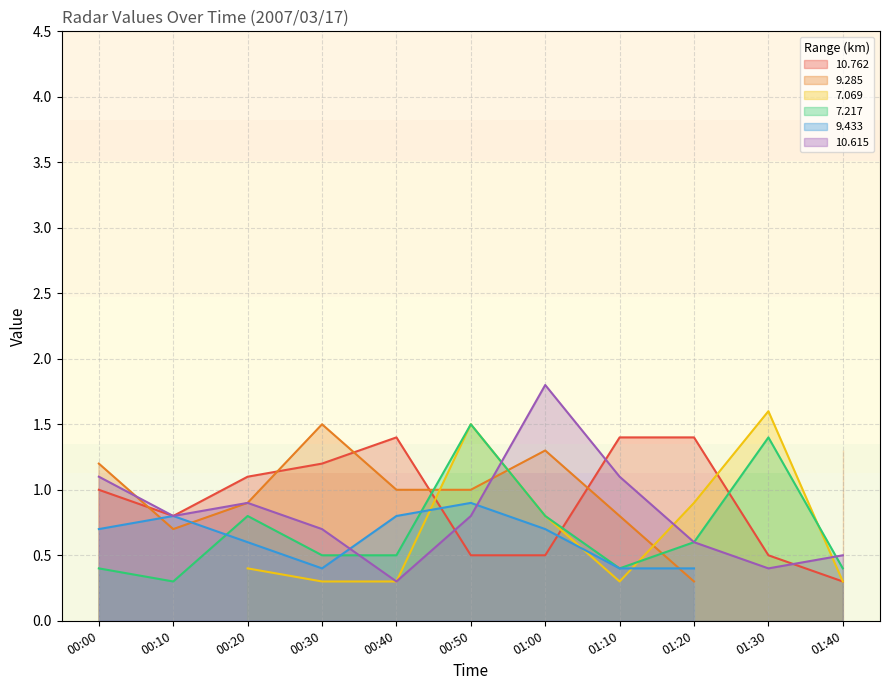

Where is 10.615 nearest to the value 1?

00:20